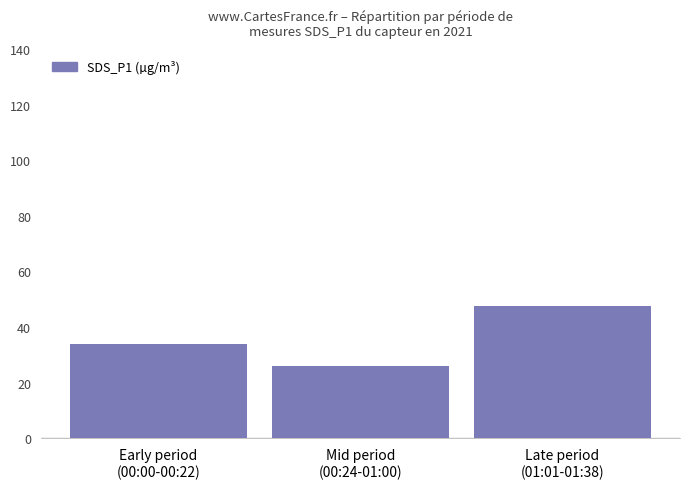

How many distinct data groups are displayed?

1